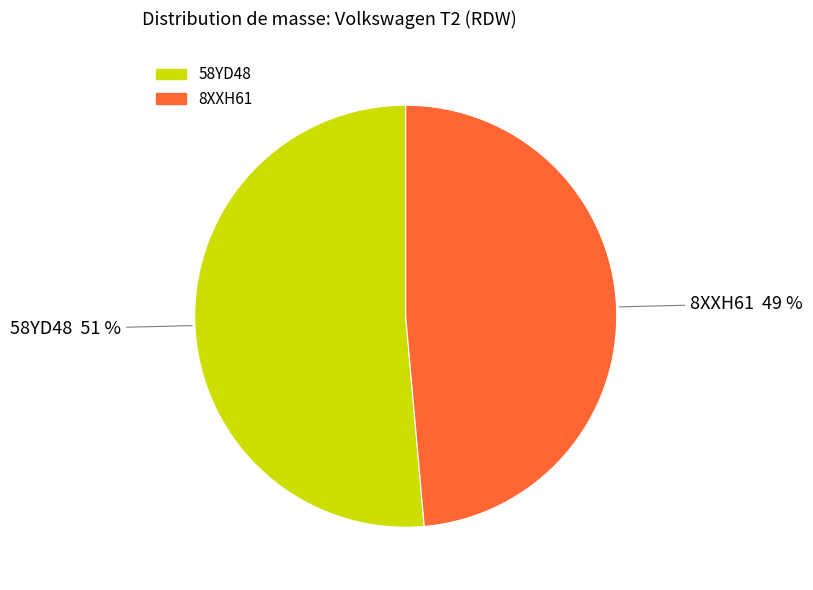

Which category has the biggest portion of the pie?

58YD48